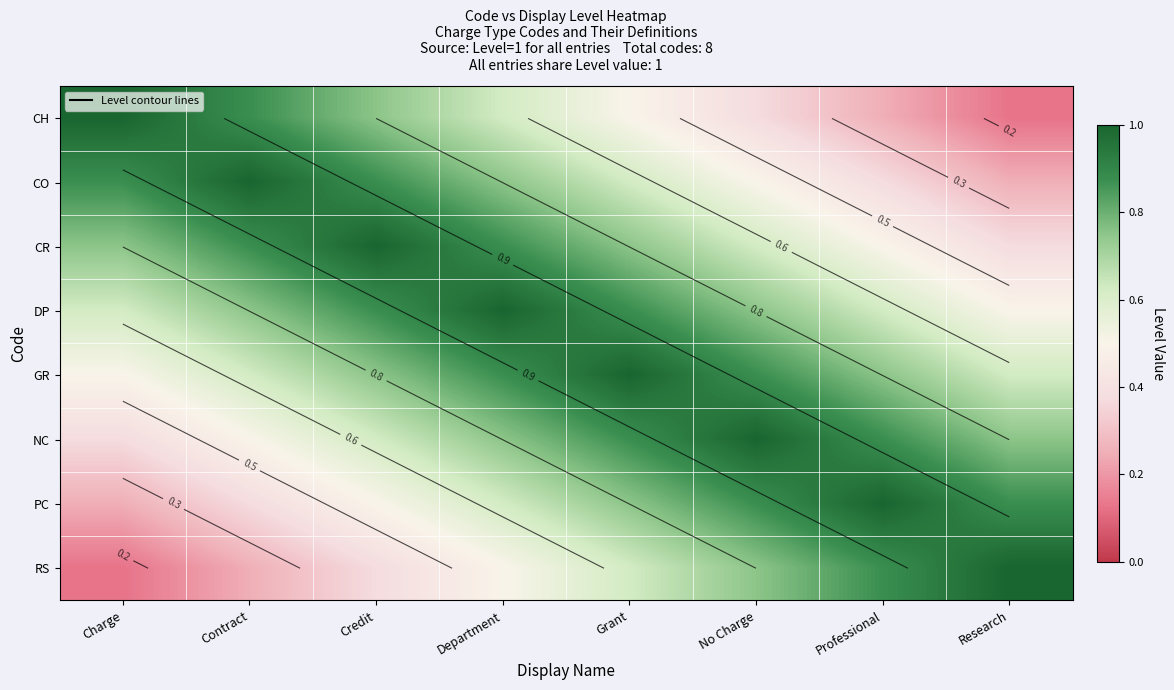

True or false: PC has a value of 0.2 at Charge.

True